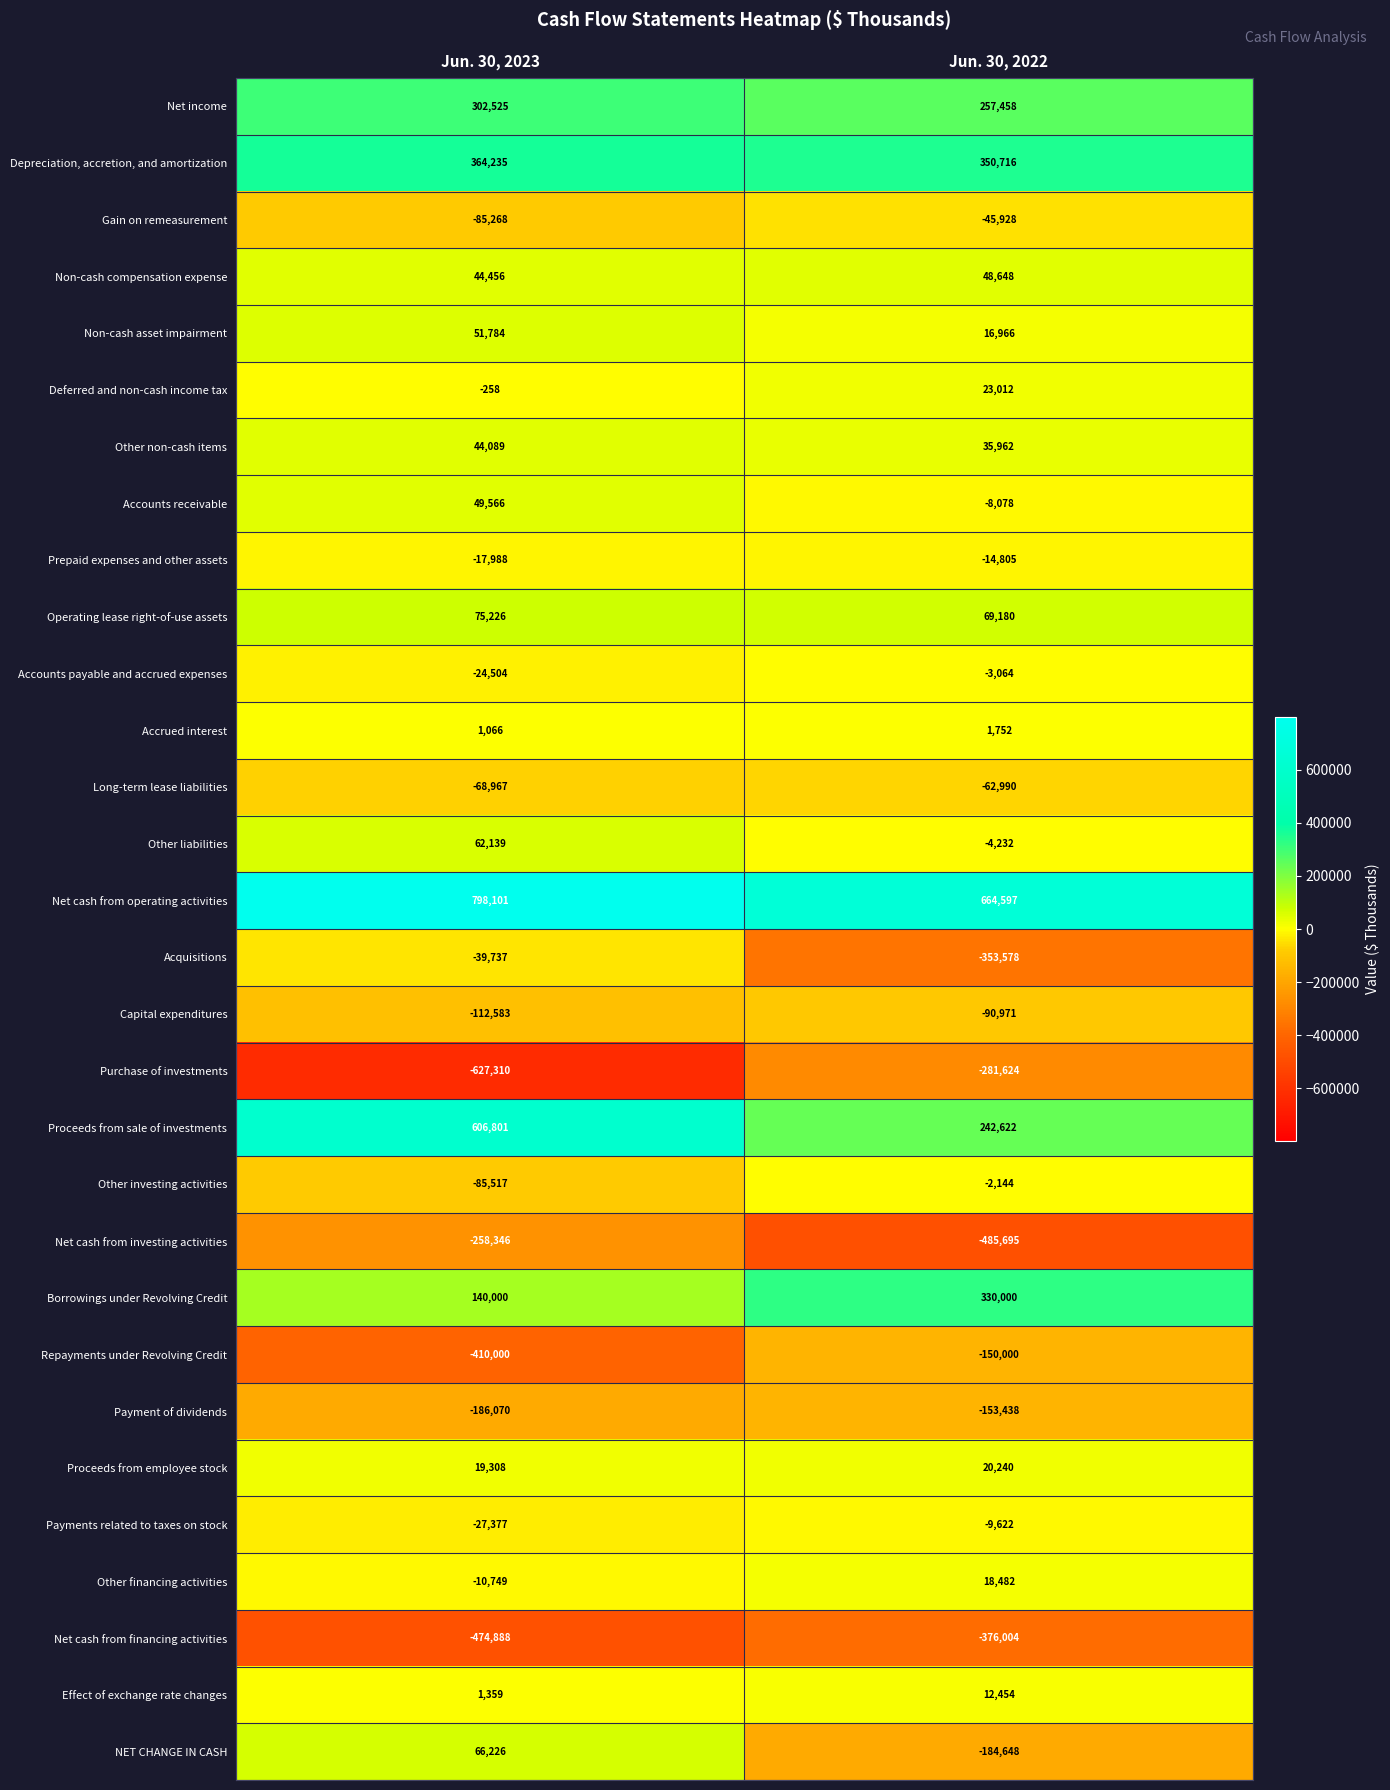

What value does the Operating lease right-of-use assets series have at Jun. 30, 2022?

69180